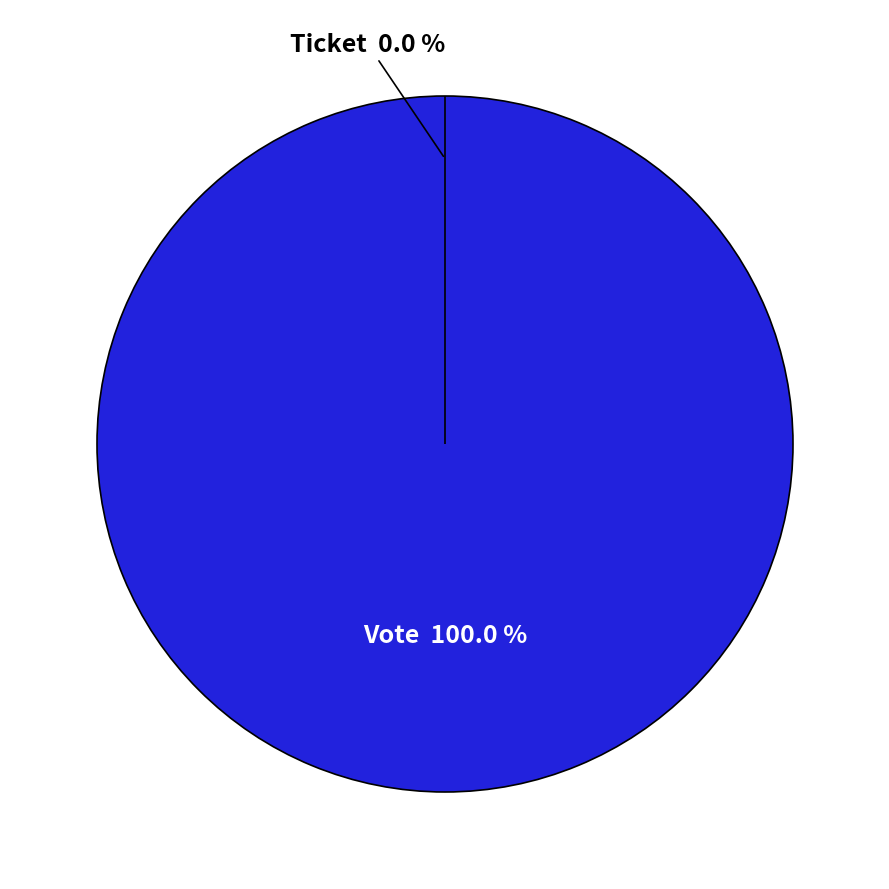

How many slices are in this pie chart?

2